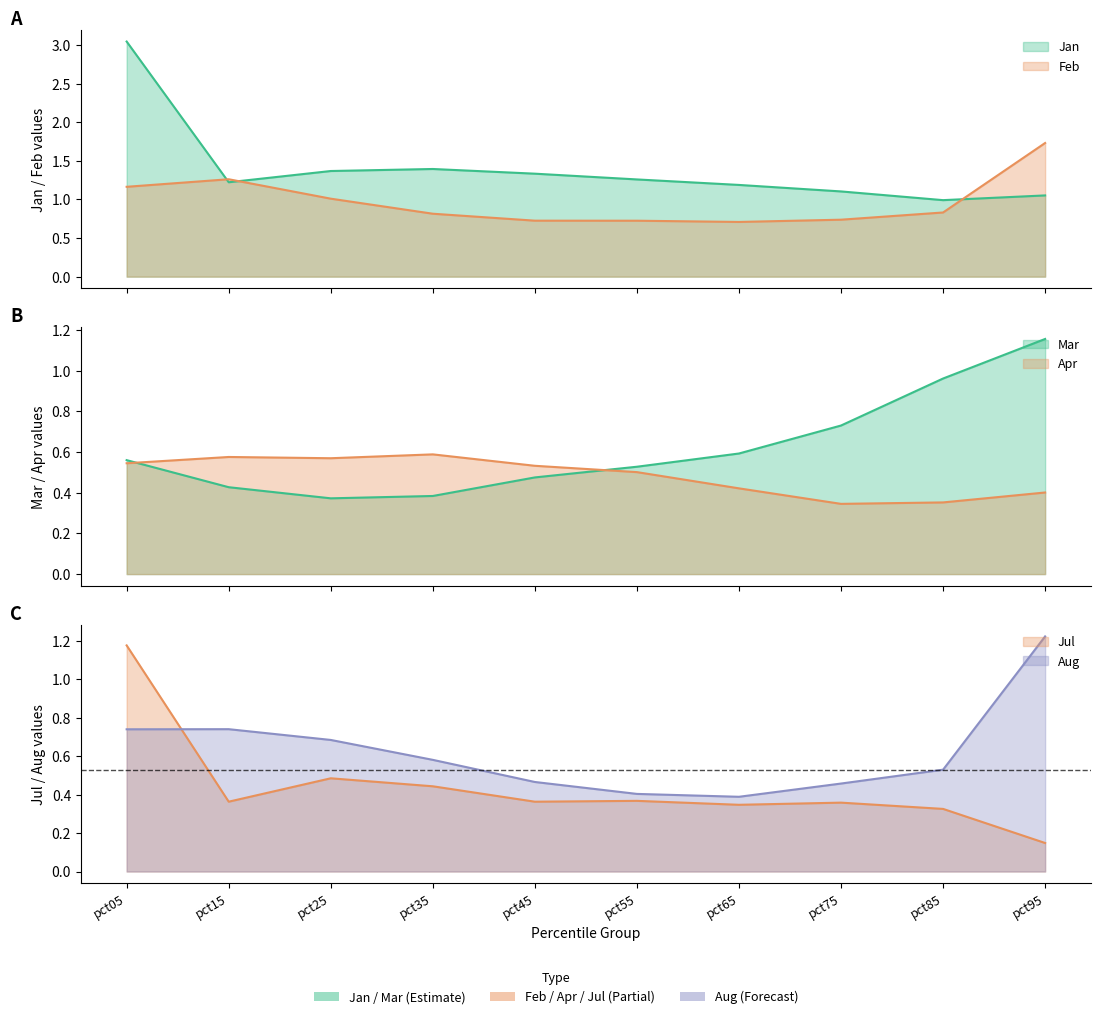

Between pct15 and pct95, which series saw the biggest shift?

Mar